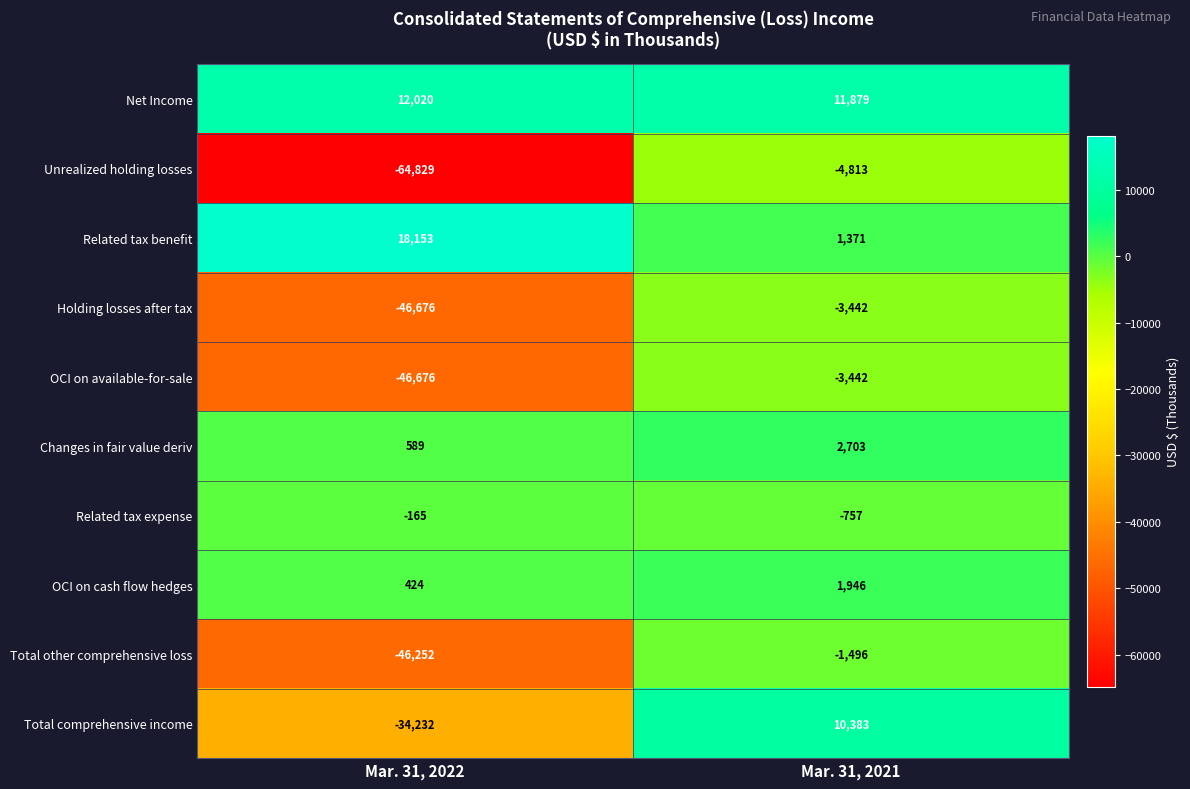

What is the difference between the maximum and minimum values in the Changes in fair value deriv series?

2114